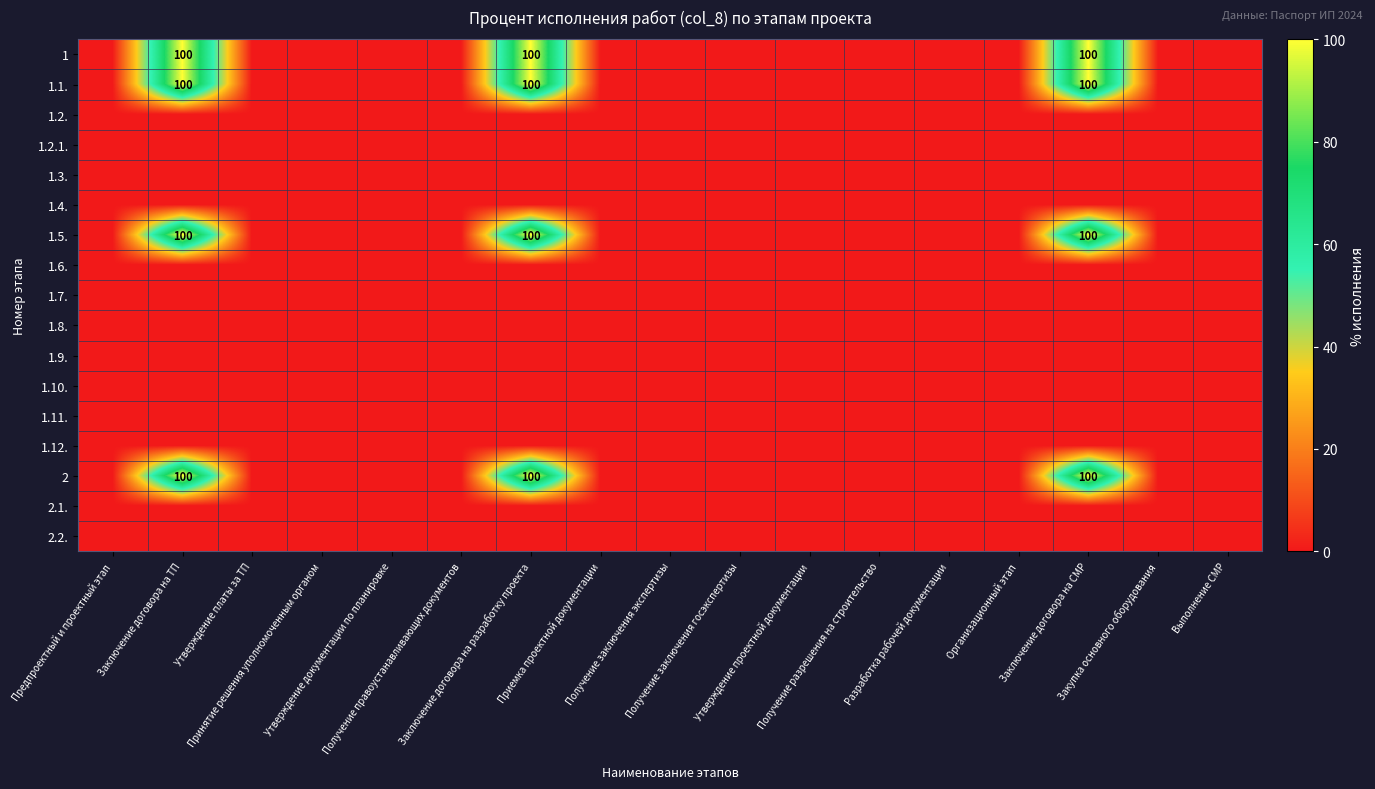

Between Получение правоустанавливающих документов and Заключение договора на разработку проекта, which series saw the biggest shift?

1